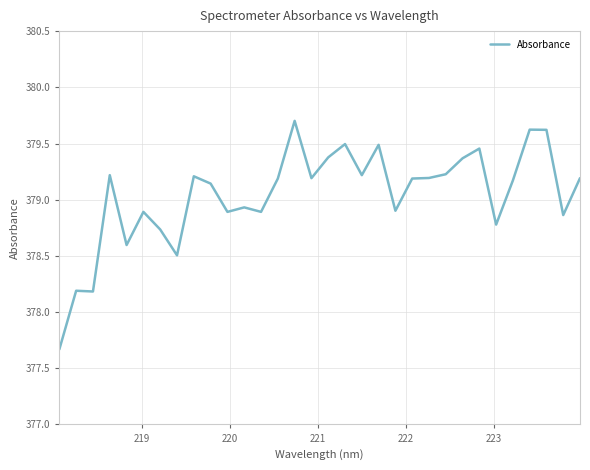

How many lines are shown in the chart?

1